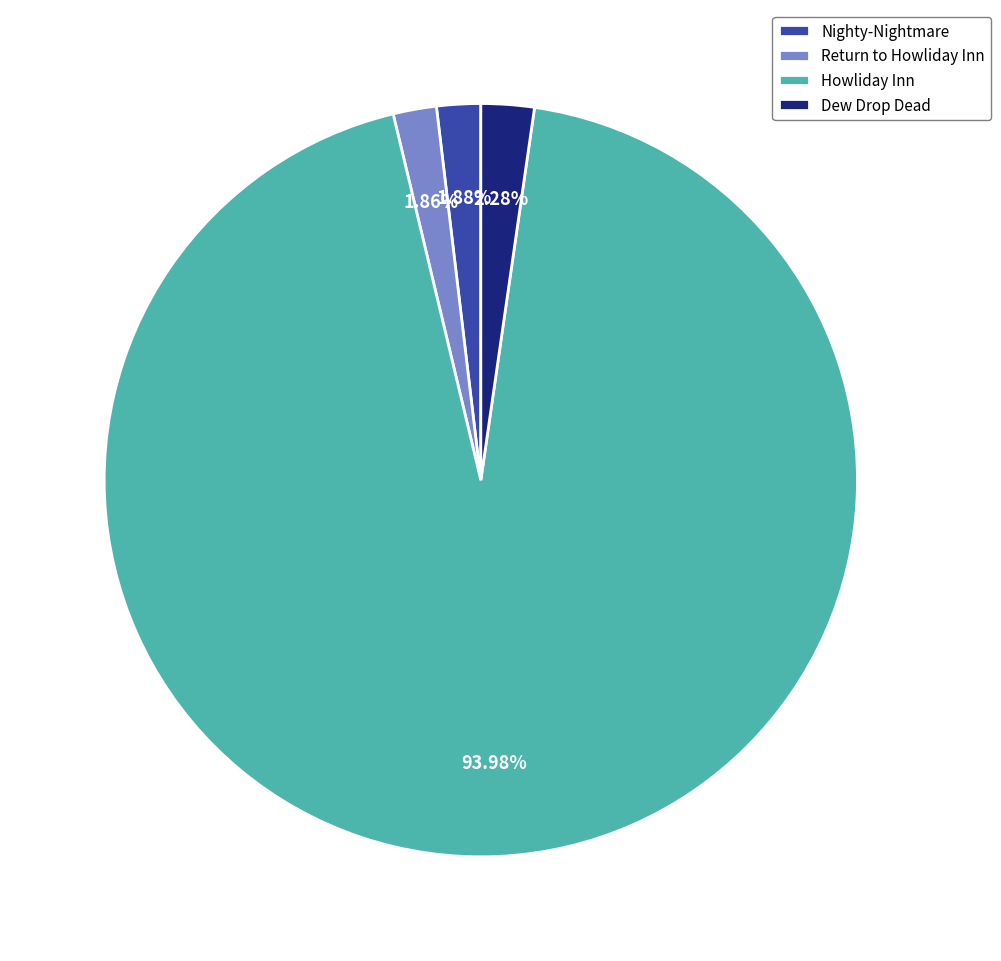

To the nearest percent, what portion does Nighty-Nightmare represent?

2%